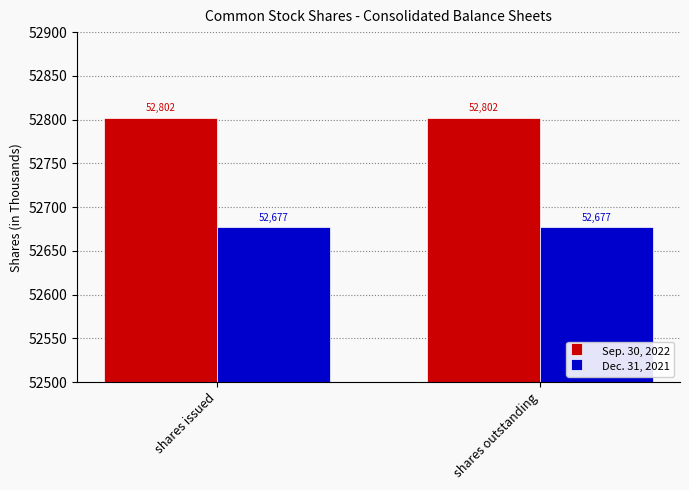

How many groups of bars are there?

2